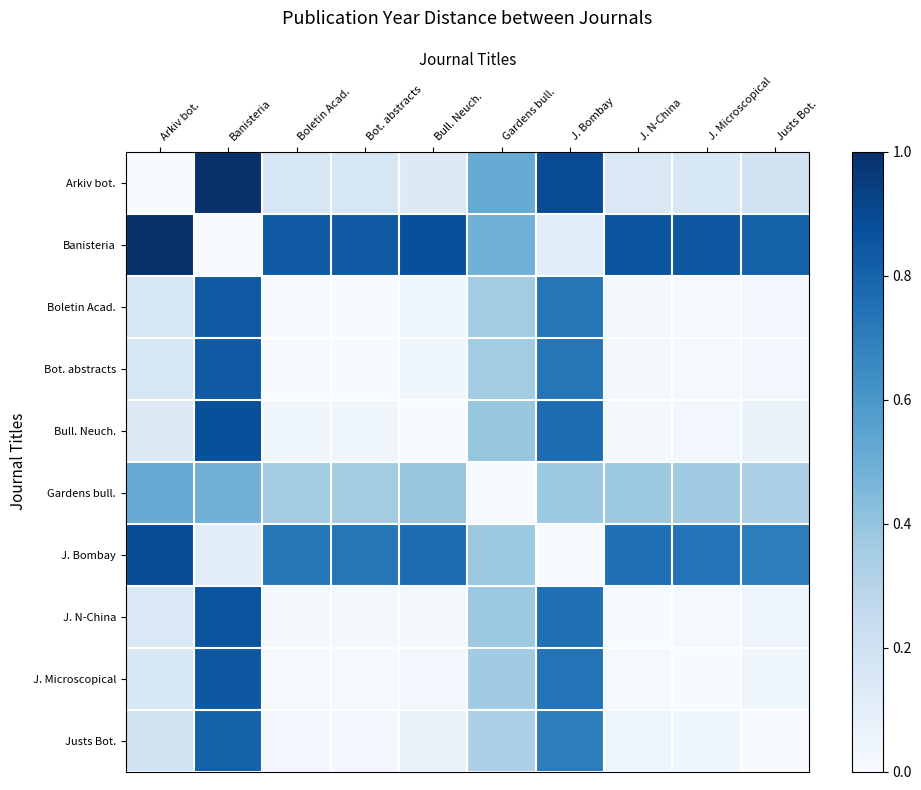

What is the total value across all series at Gardens bull.?

3.5